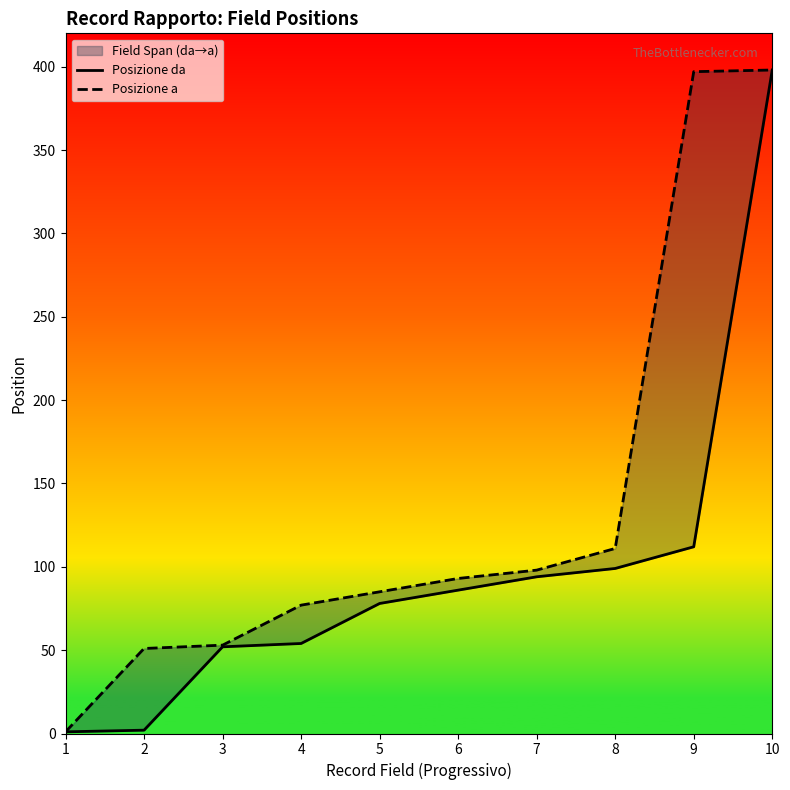

True or false: Posizione a and Posizione da cross at least once.

False